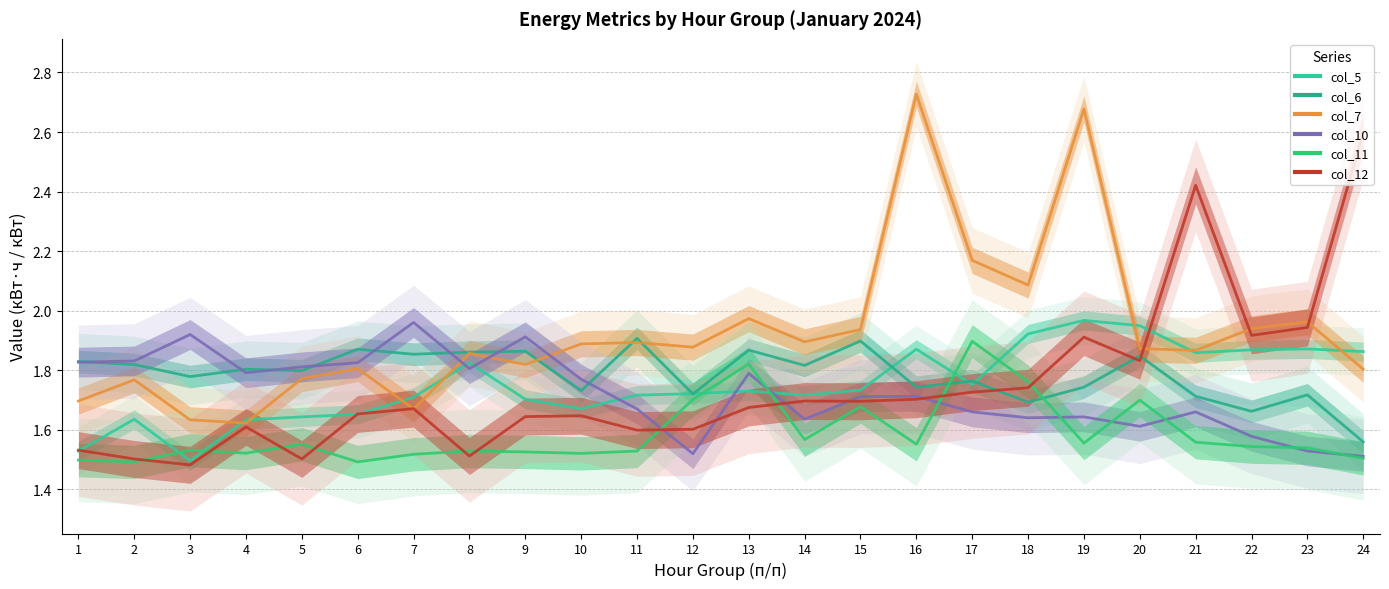

Is the value of col_5 at 17 greater than the value of col_7 at 12?

No